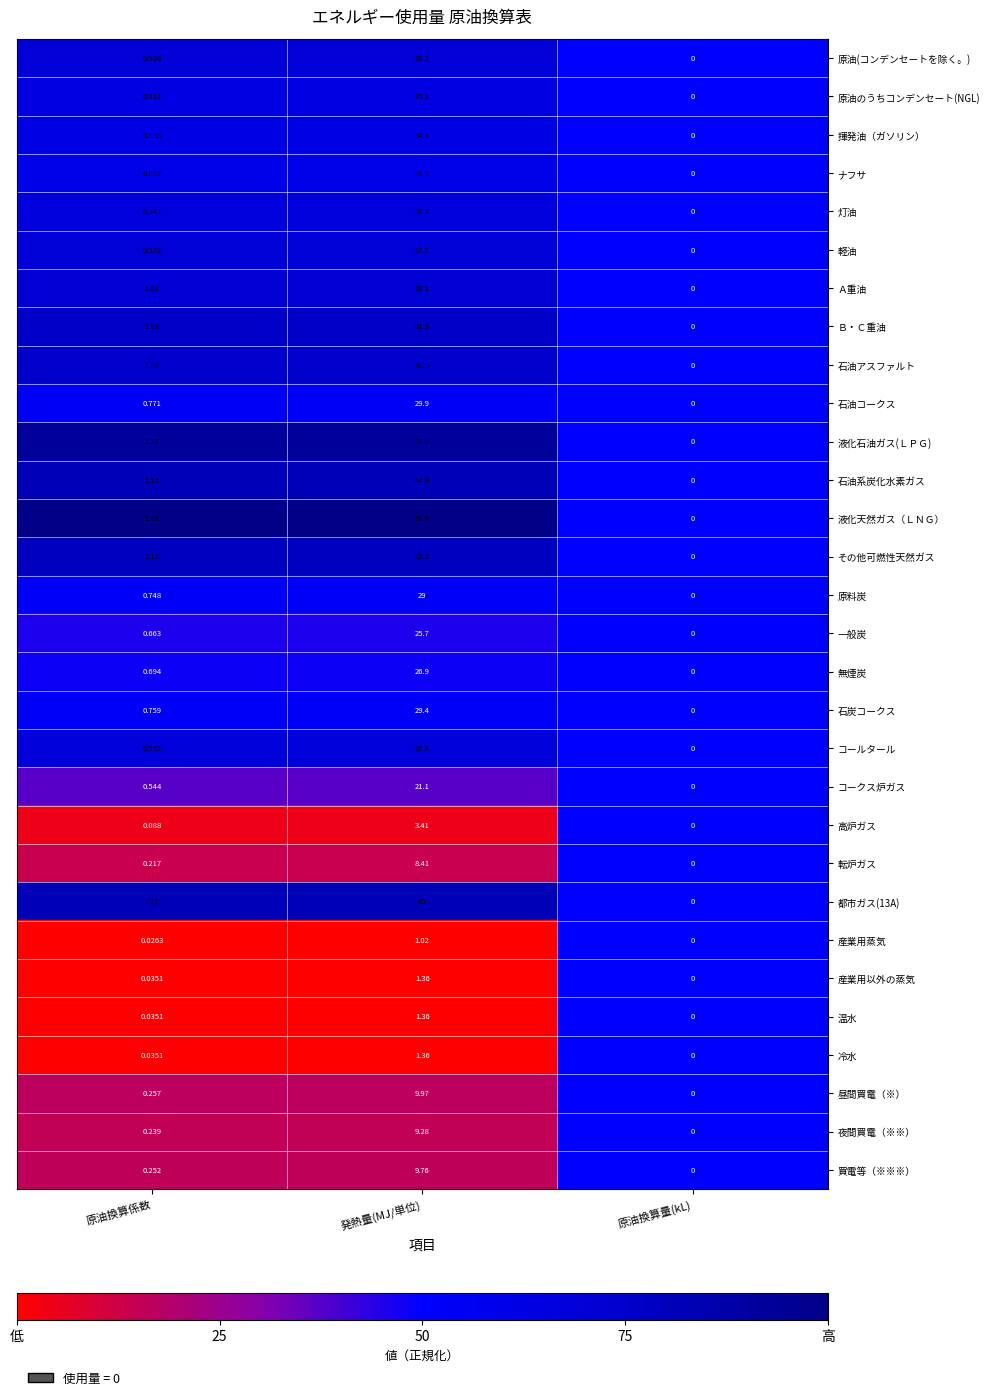

How many data points does each series have?

3